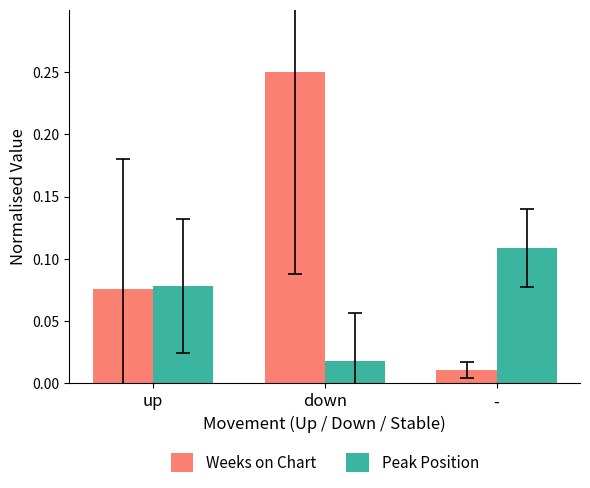

At which label does Weeks on Chart reach its minimum?

-